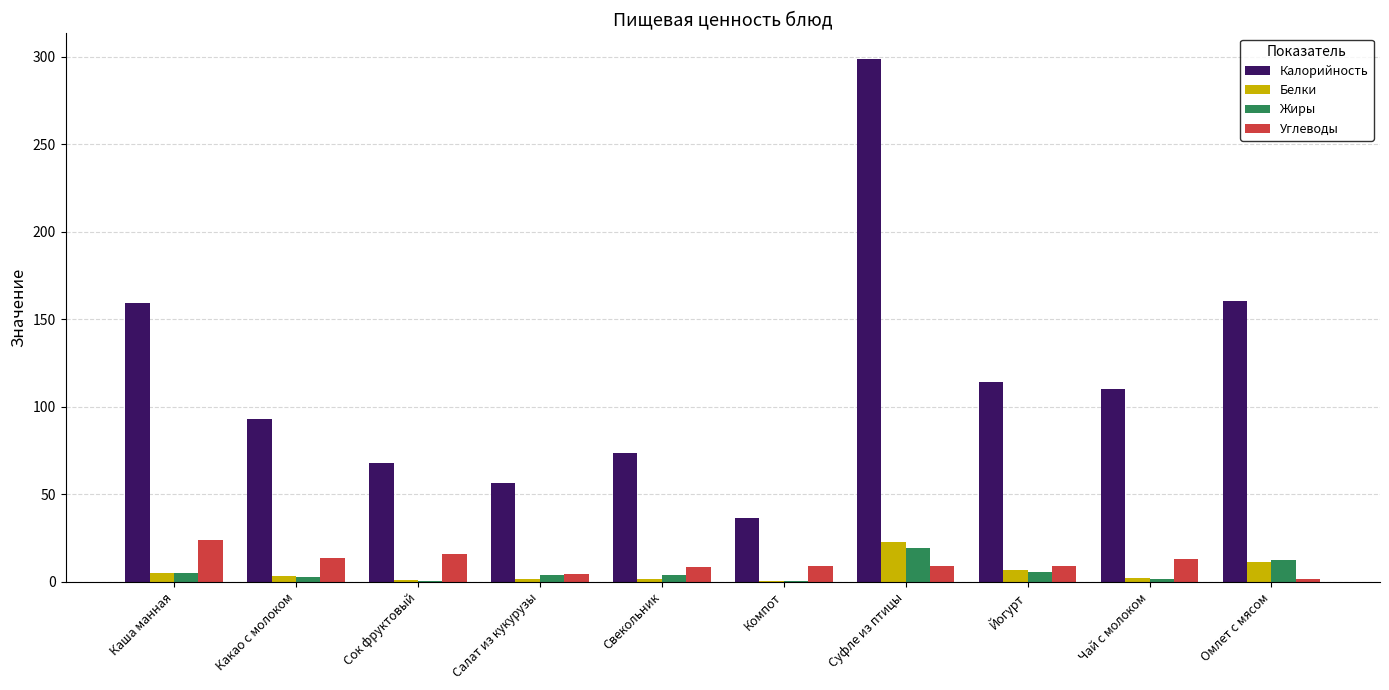

Read the Углеводы value at Сок фруктовый.

15.9